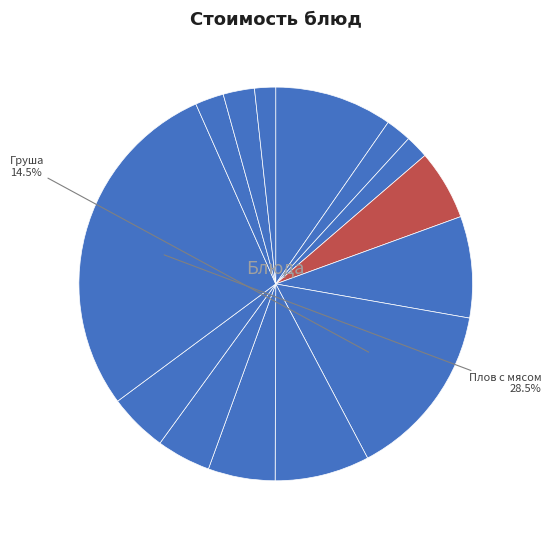

Rank the categories by value from highest to lowest.

Плов с мясом, Груша, Каша манная на молоке с маслом, Кондитерские изделия, Сок, Сыр, Рулет с сыром, Суп лапша домашняя с птицей, Ассорти из овощей, Батон нарезной, Компот из сухофруктов, Чай с сахаром и лимоном, Пшеничный йодированный, Ржано-пшеничный